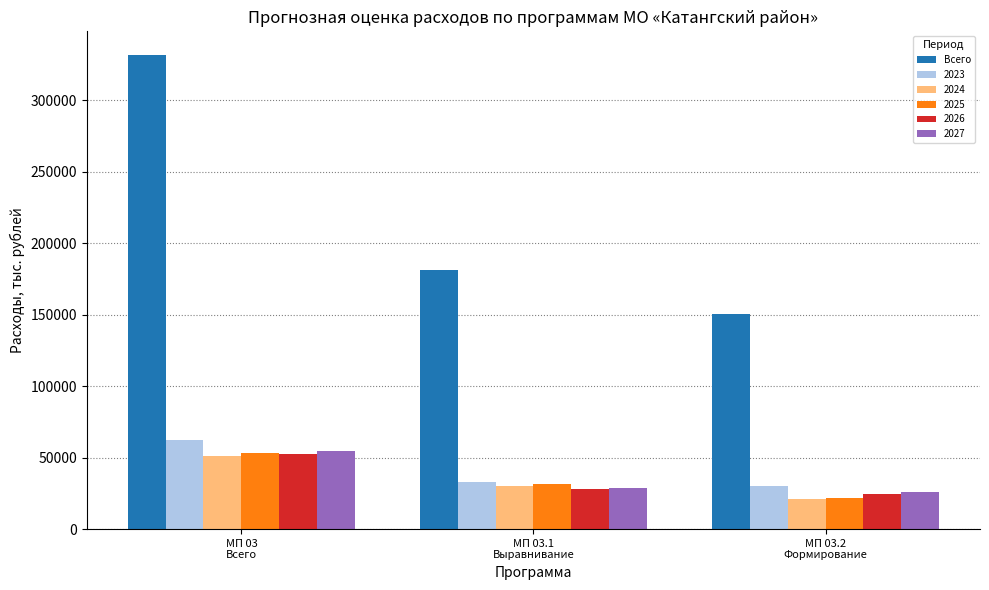

What is the highest value of the 2025 series?

53472.2